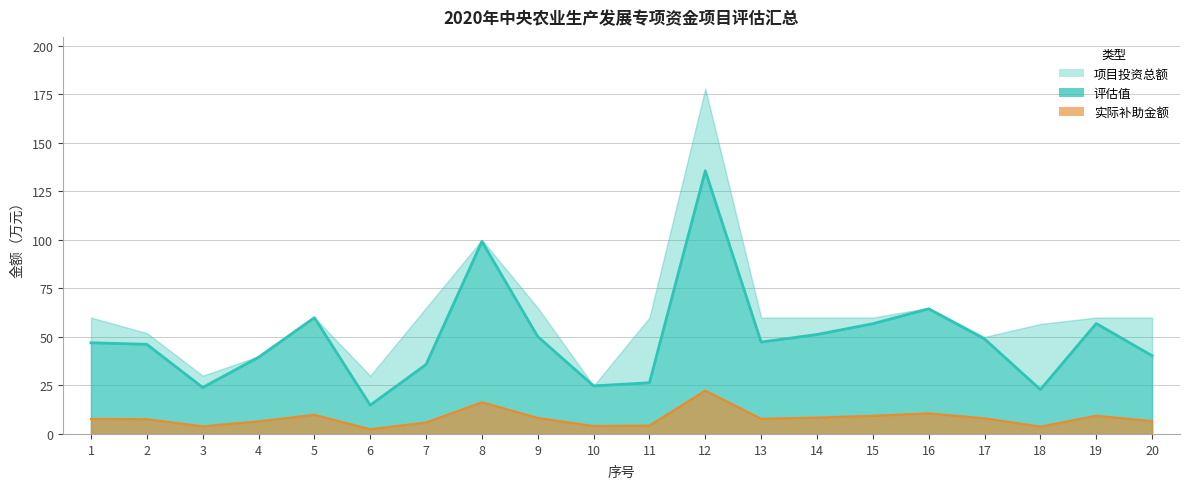

What is the value of the 评估值 point at the 17th from the left?

49.0